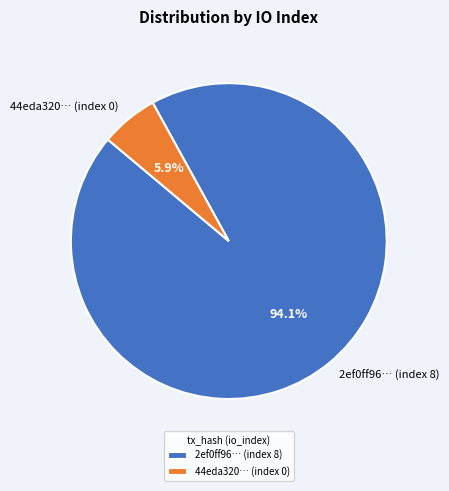

To the nearest percent, what is the difference between the largest and smallest slice percentages?

88%